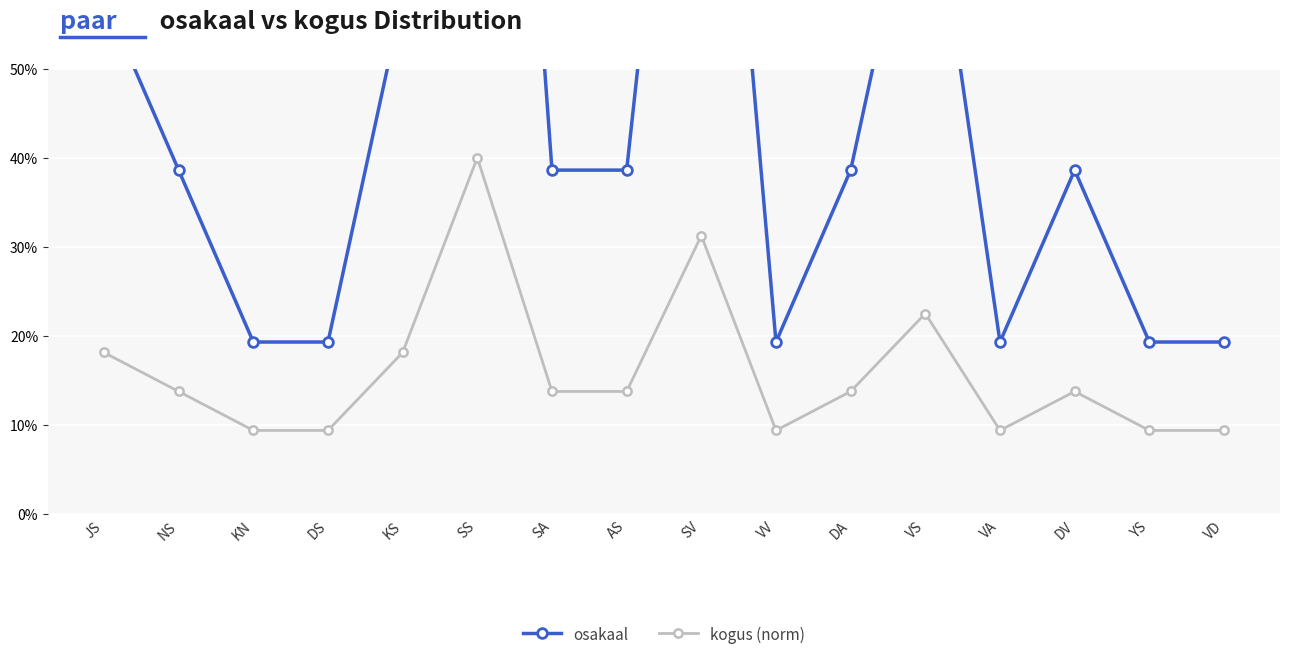

What is the average value of the kogus (norm) series?

0.2